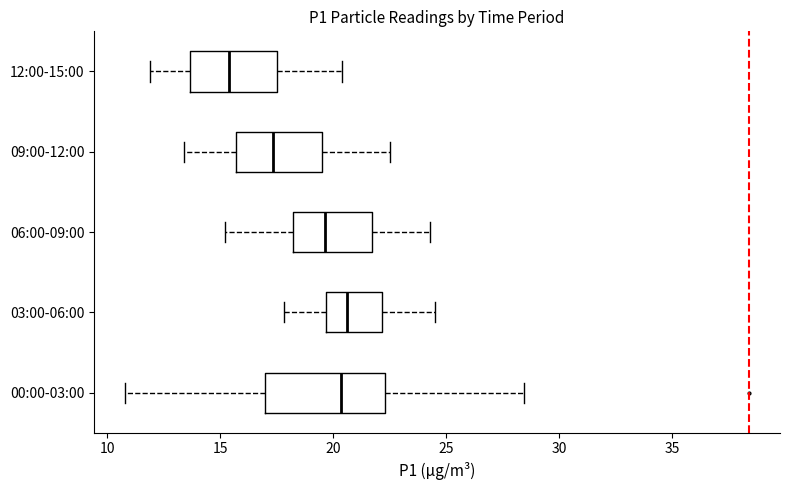

Reading bottom to top, read every box against the x-axis: the position of its median line, the range the box covers, and the ends of its whiskers. The values are not printed on the chart, so give them approximately, as read against the axis.

00:00-03:00: median 20.5, box 17.0 to 22.5, whiskers 11.0 to 28.5
03:00-06:00: median 20.5, box 19.5 to 22.0, whiskers 18.0 to 24.5
06:00-09:00: median 19.5, box 18.0 to 21.5, whiskers 15.0 to 24.5
09:00-12:00: median 17.5, box 15.5 to 19.5, whiskers 13.5 to 22.5
12:00-15:00: median 15.5, box 13.5 to 17.5, whiskers 12.0 to 20.5